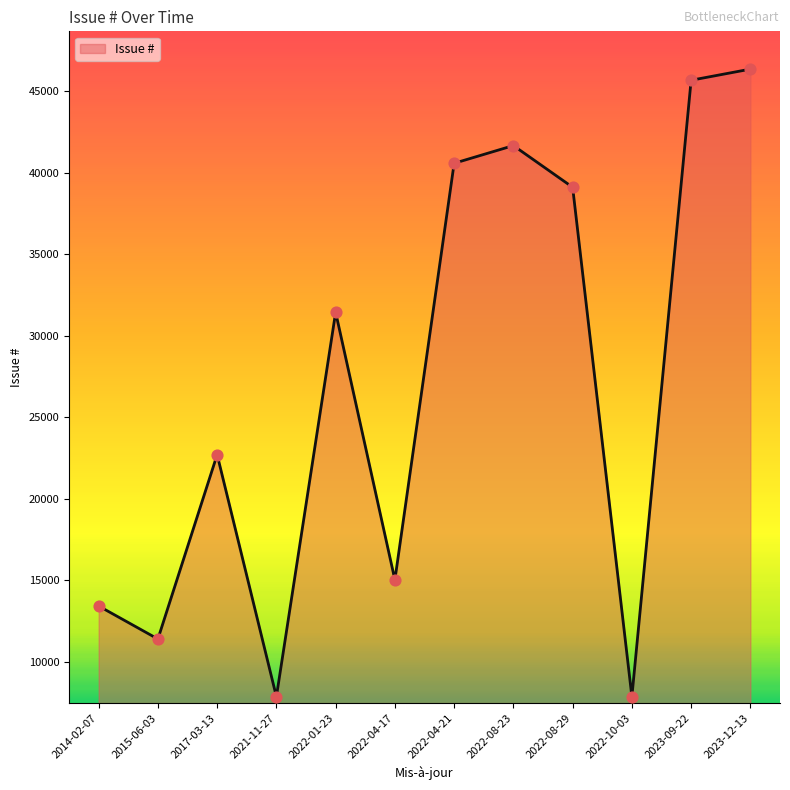

Which has a higher value, 2022-01-23 or 2021-11-27?

2022-01-23